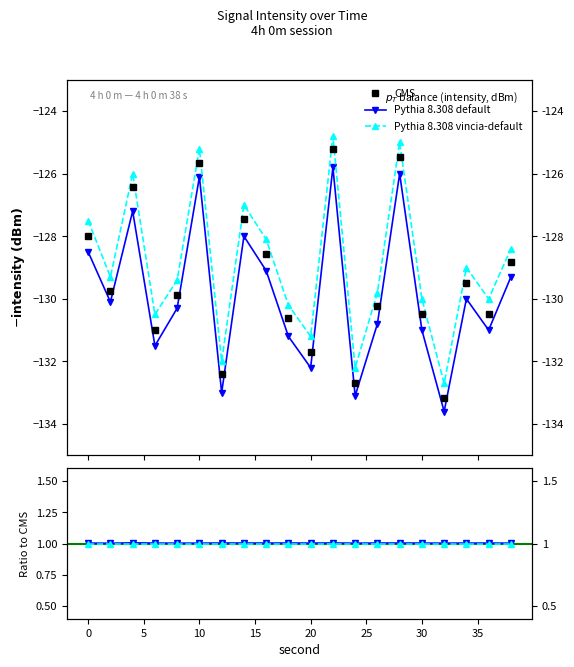

How many lines are shown in the chart?

3